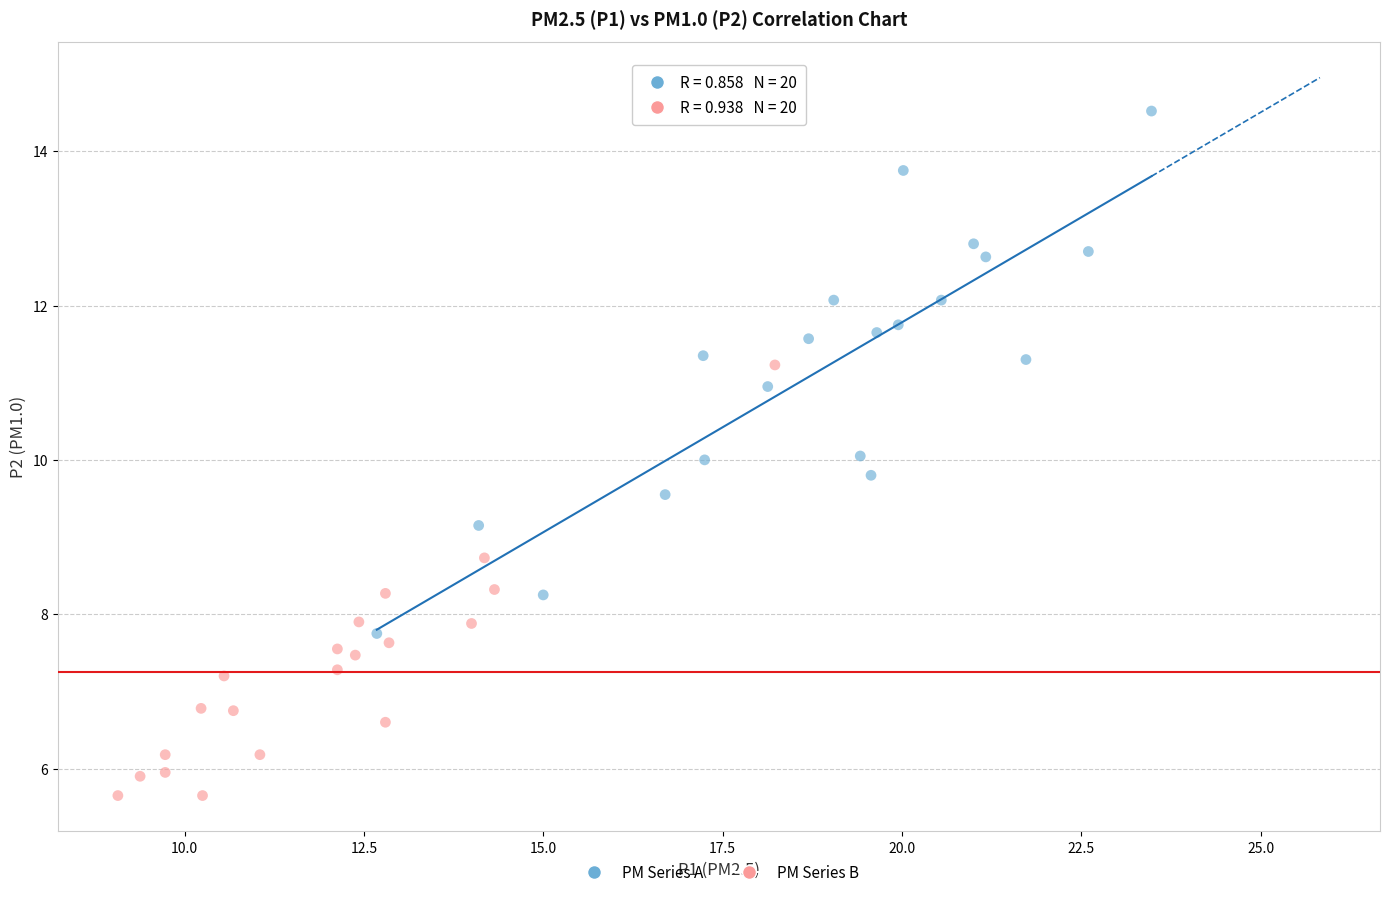

Which series reaches the minimum Y coordinate?

PM Series B